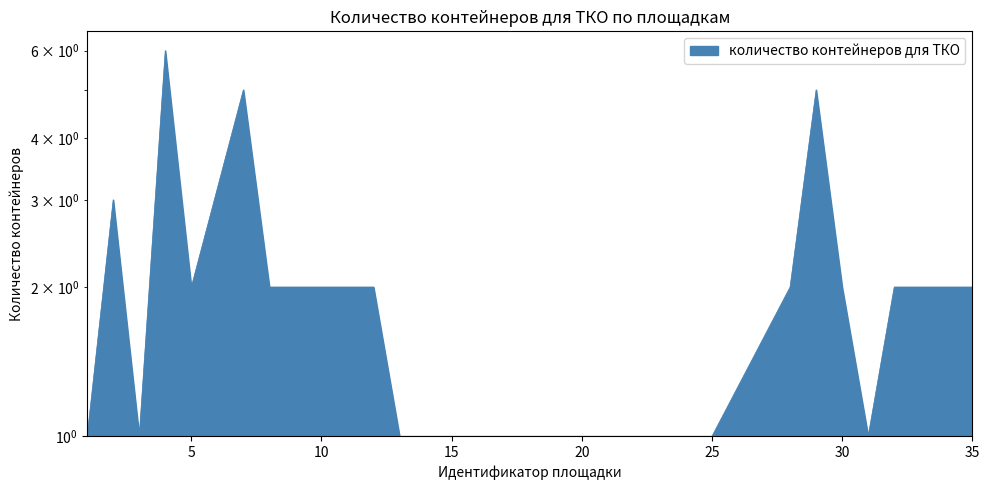

Between 13 and 19, which is larger?

13